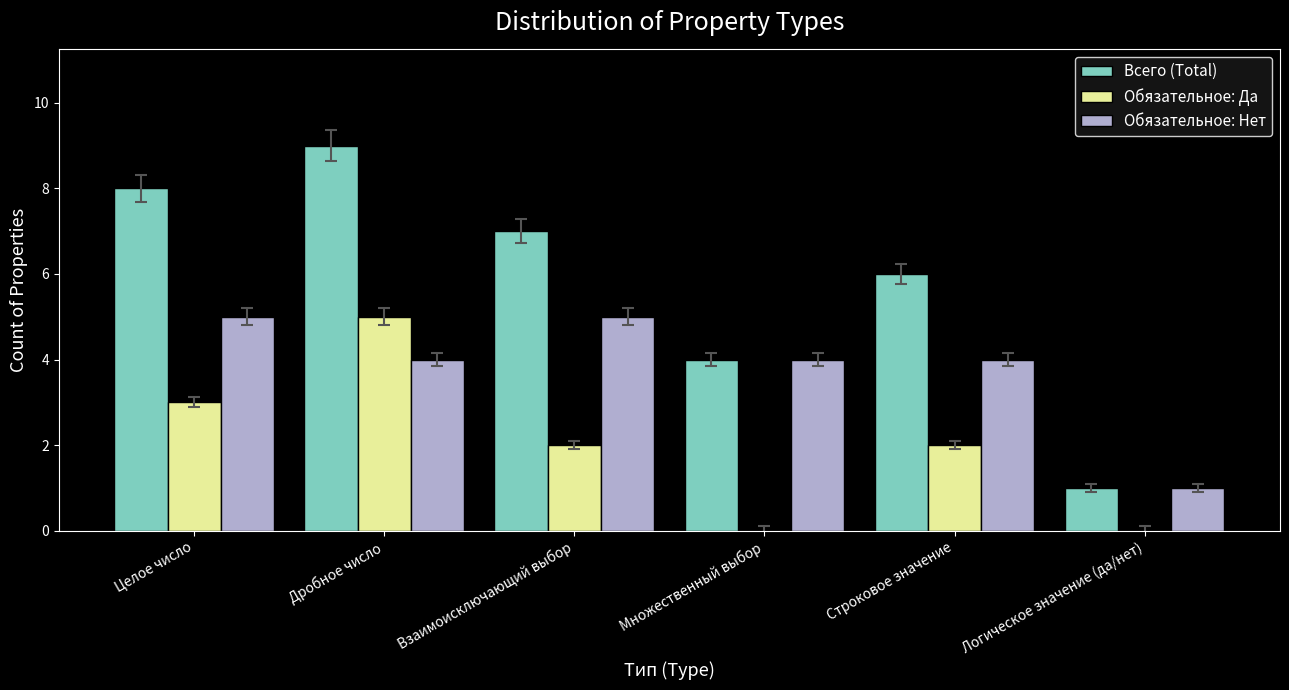

How many categories are shown in the chart?

6